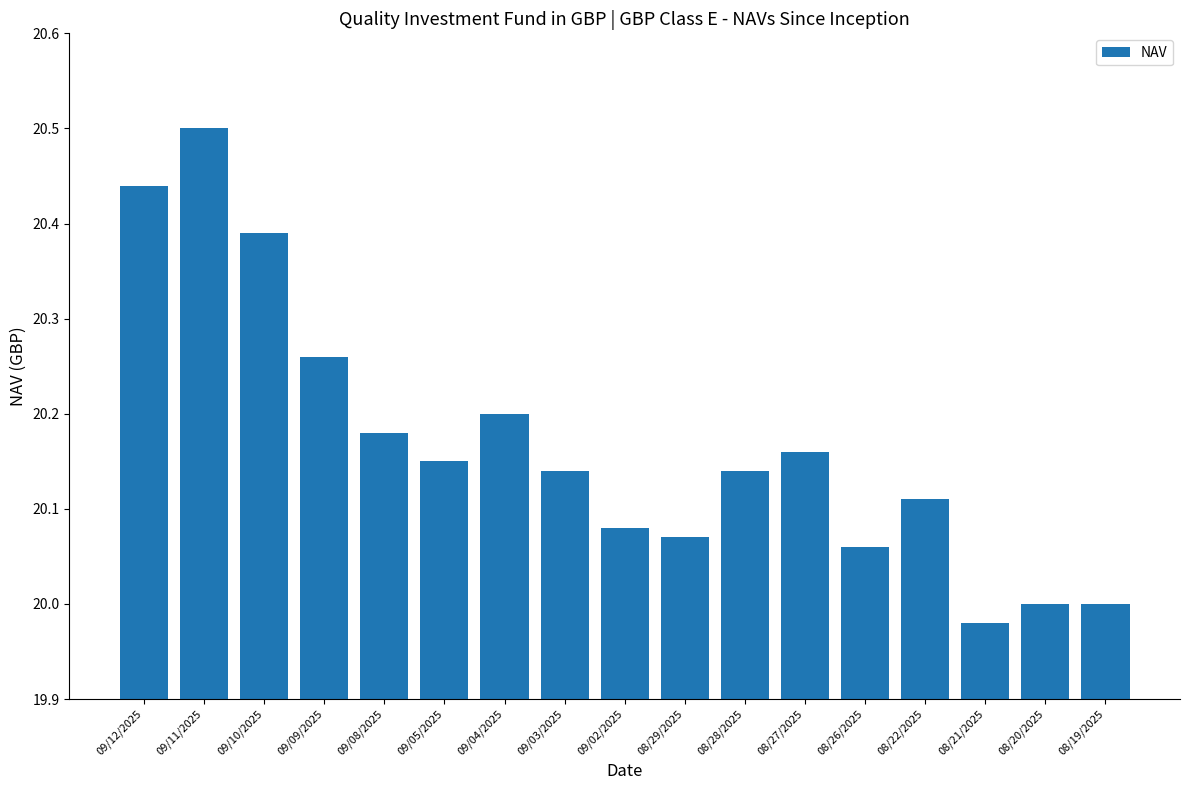

What is the difference between the maximum and minimum values?

0.5